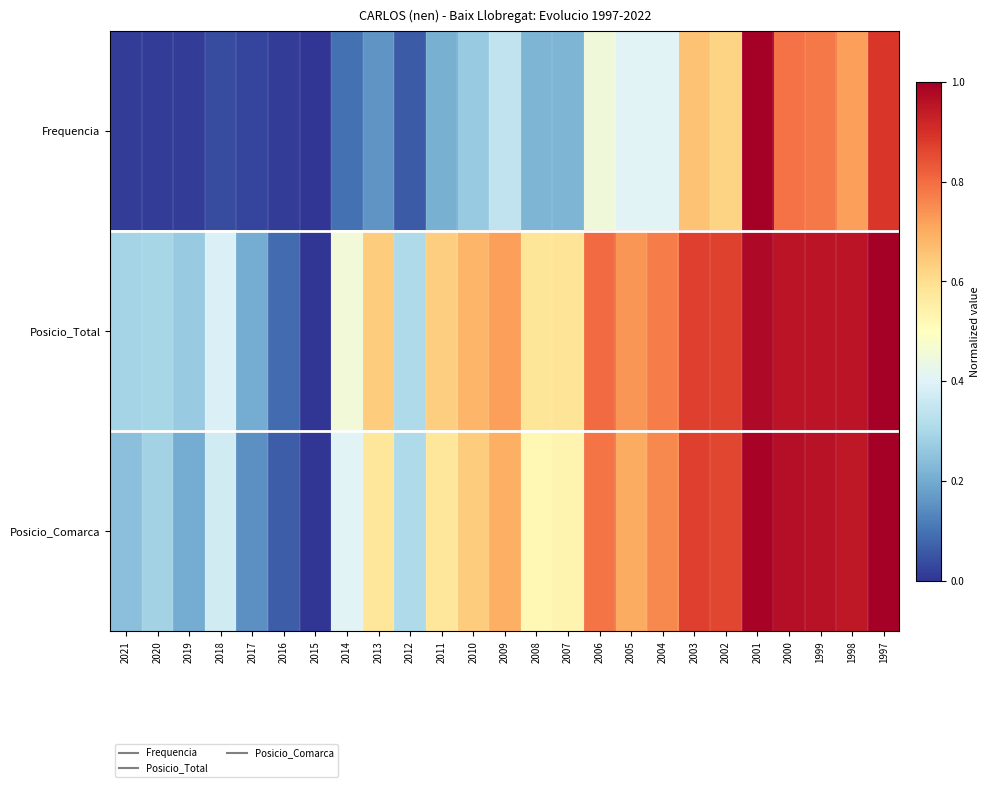

What is the difference between the highest and lowest values at 2021?

0.3